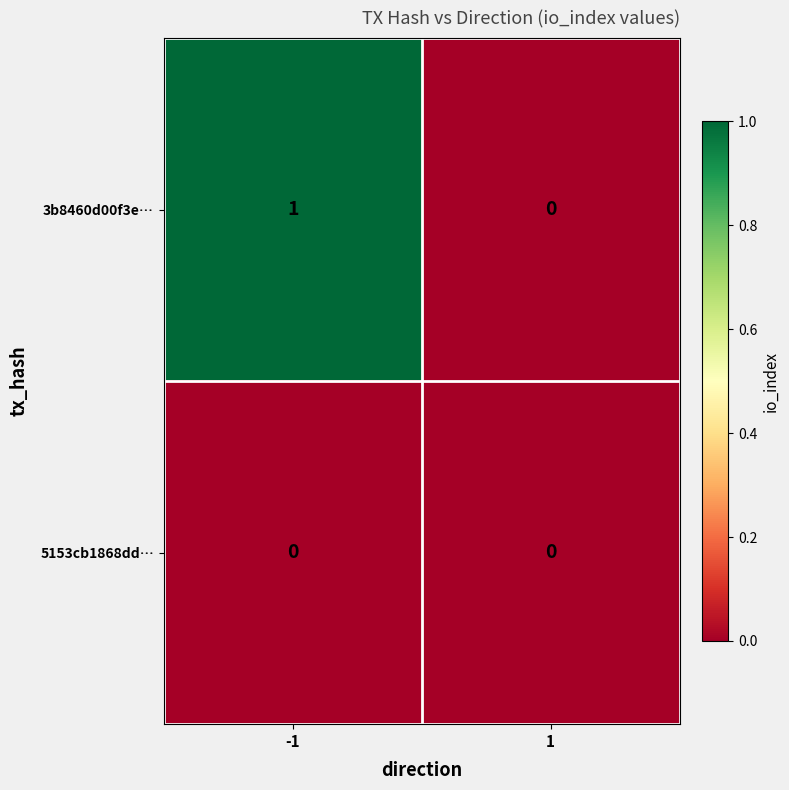

The value of 3b8460d00f3e… at -1 is 1. True or false?

True